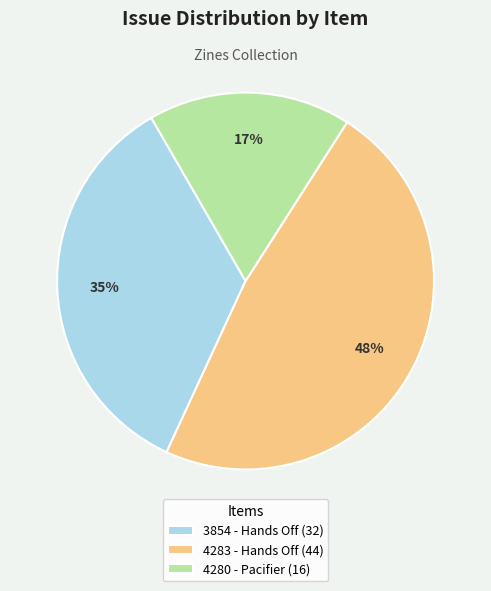

Which category has the biggest portion of the pie?

4283 - Hands Off